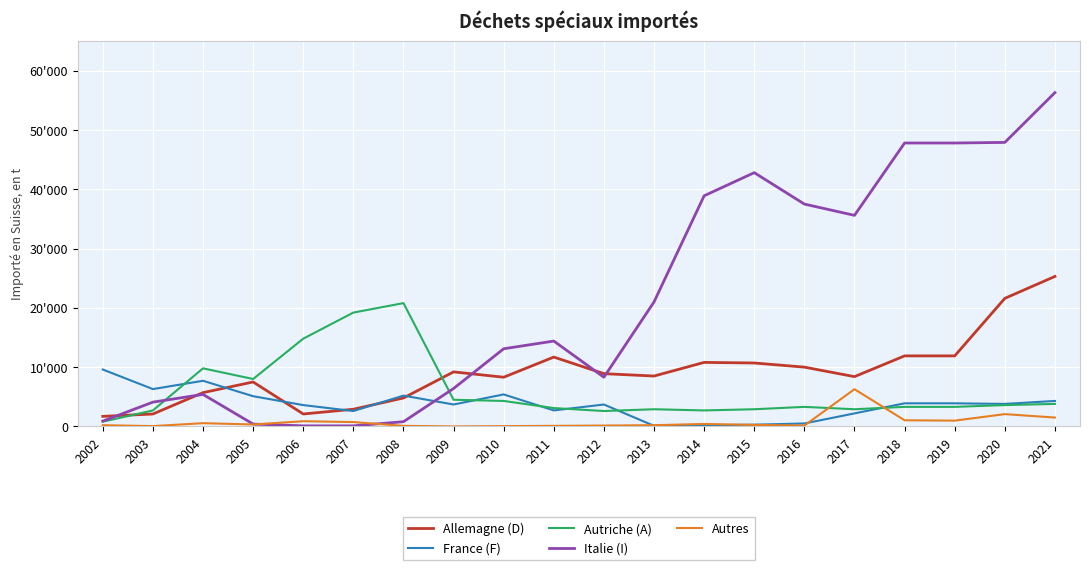

Is the value of France (F) at 2020 greater than the value of Allemagne (D) at 2018?

No